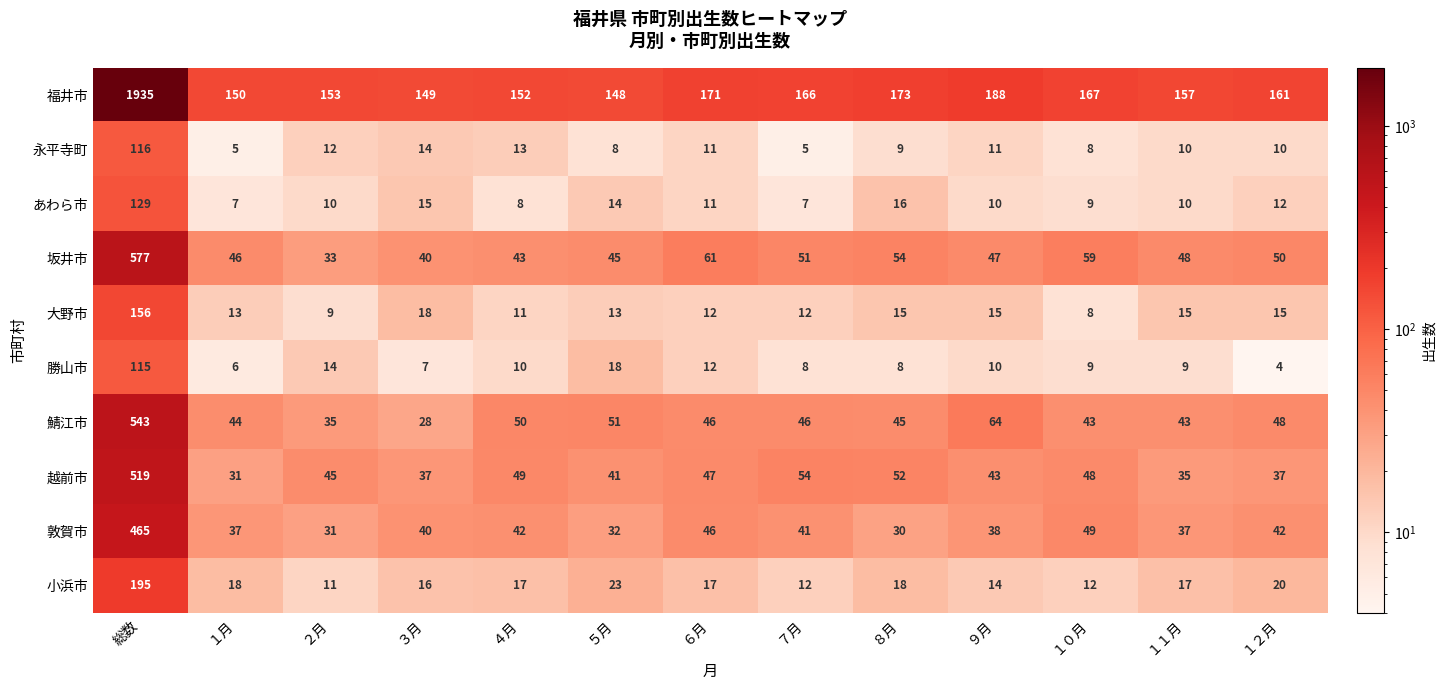

At which label does 坂井市 first exceed 48?

総数